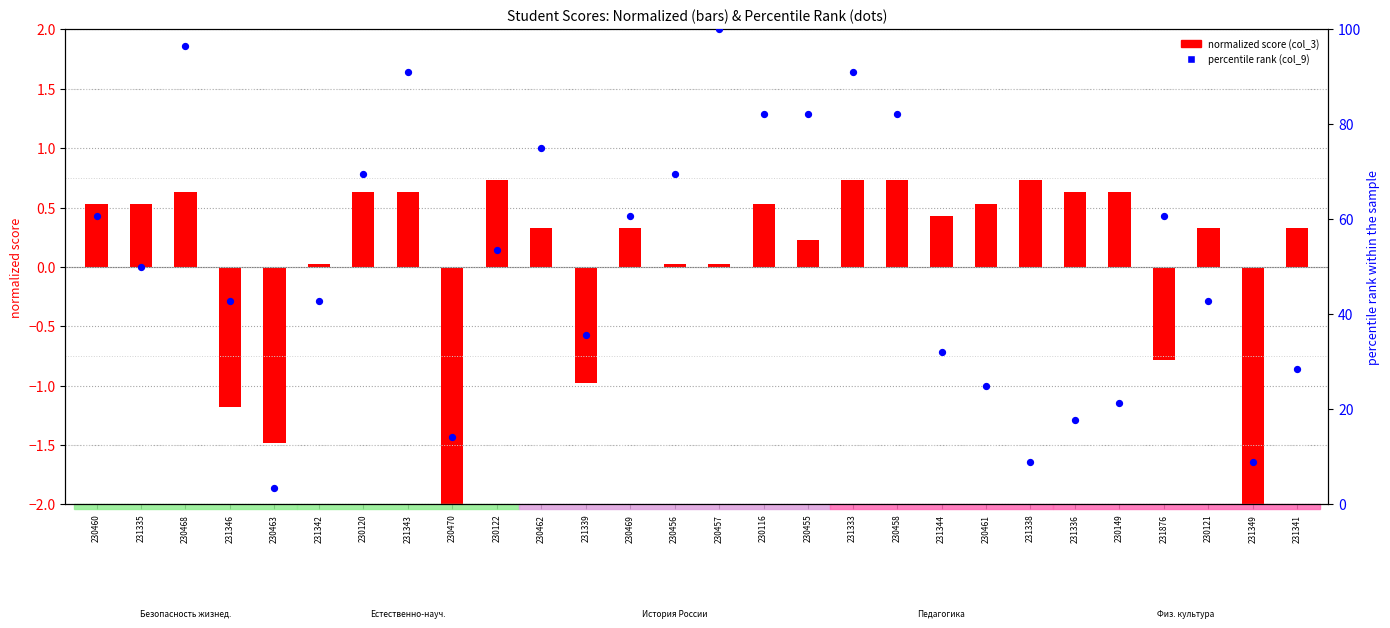

Which series contains the highest Y value?

percentile rank (col_9)